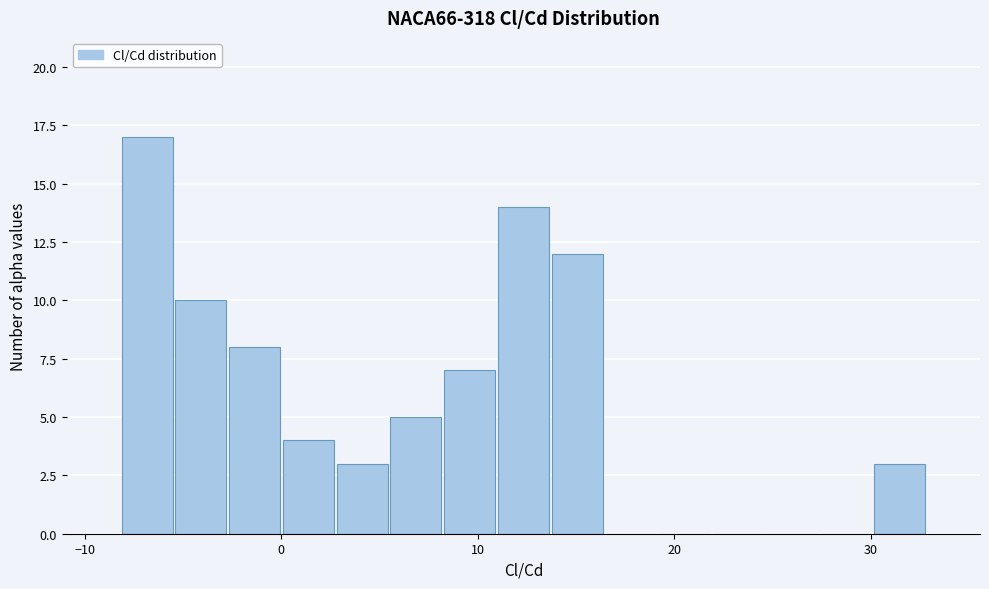

Around what value on the x-axis is the tallest bar? Give the approximate position of its centre, as read against the axis.

-7